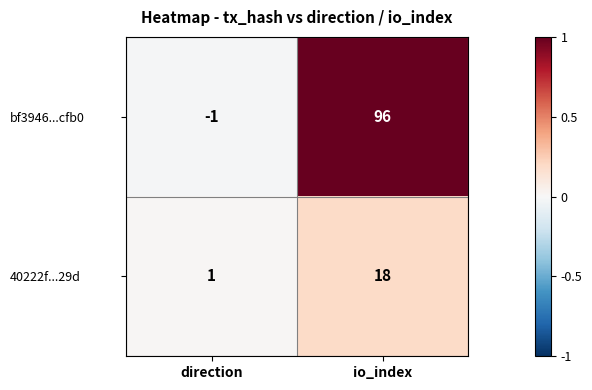

What is the sum of the bf3946...cfb0 values at io_index and direction?

95